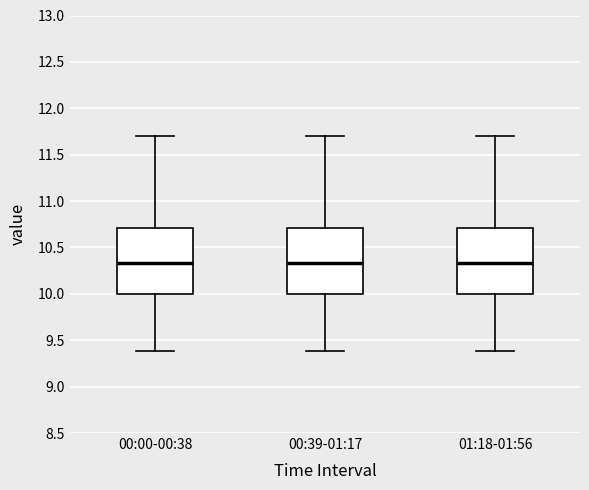

Reading left to right, transcribe this box plot: for each box, give where its median line is, the range the box spans, and where its two whiskers end, as read against the y-axis. The values are not printed on the chart, so give them approximately, as read against the axis.

00:00-00:38: median 10.35, box 10.00 to 10.70, whiskers 9.40 to 11.70
00:39-01:17: median 10.35, box 10.00 to 10.70, whiskers 9.40 to 11.70
01:18-01:56: median 10.35, box 10.00 to 10.70, whiskers 9.40 to 11.70